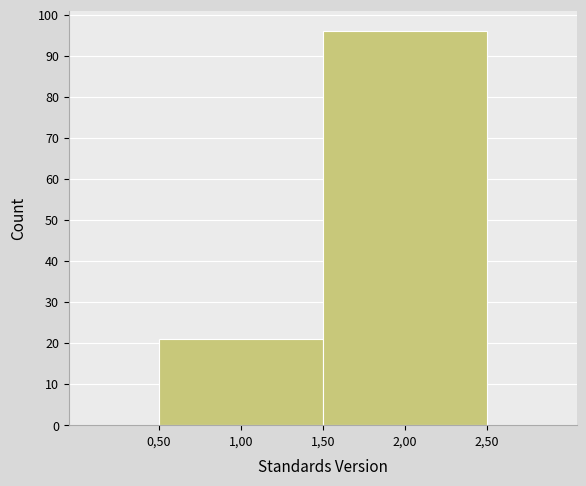

Reading left to right, transcribe all the data shown in this chart.

1,00=21	2,00=96